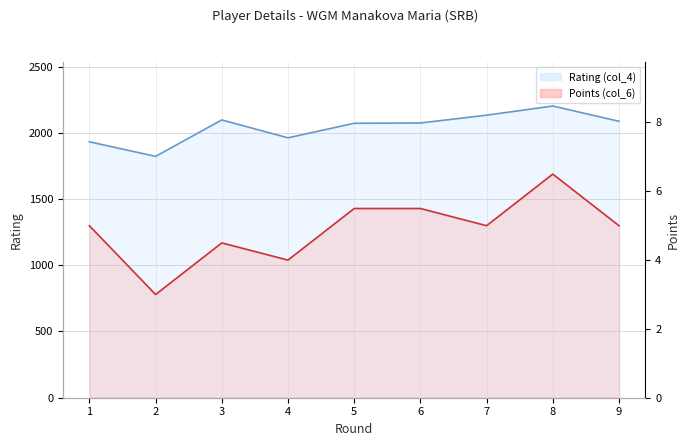

True or false: Points (col_6) and Rating (col_4) cross at least once.

False